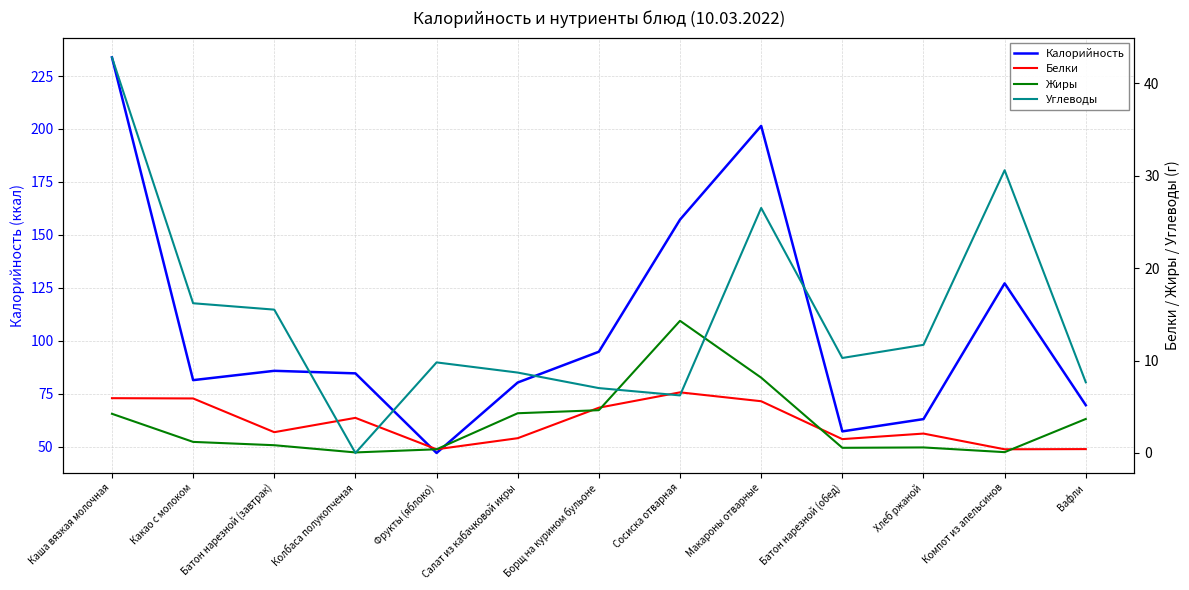

After their last crossing, which series has the higher values: Углеводы or Жиры?

Углеводы